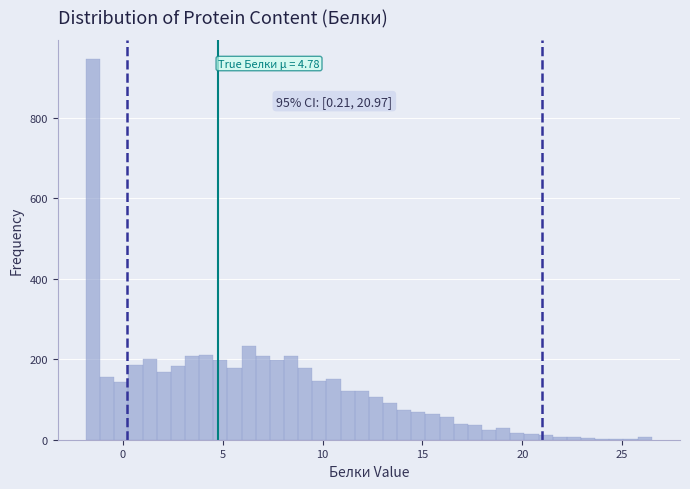

Read against the x-axis, roughly where is the centre of the tallest bar?

-1.5